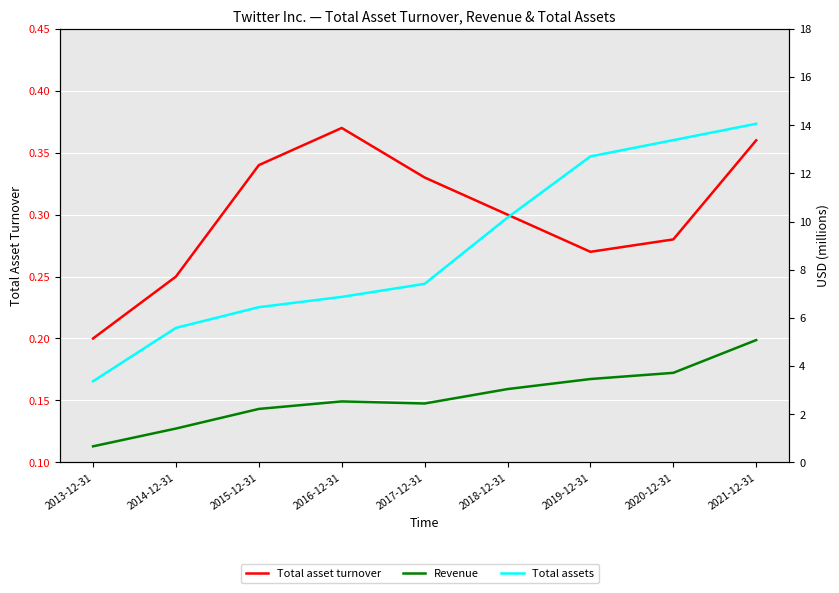

What is the label of the 8th point from the right?

2014-12-31